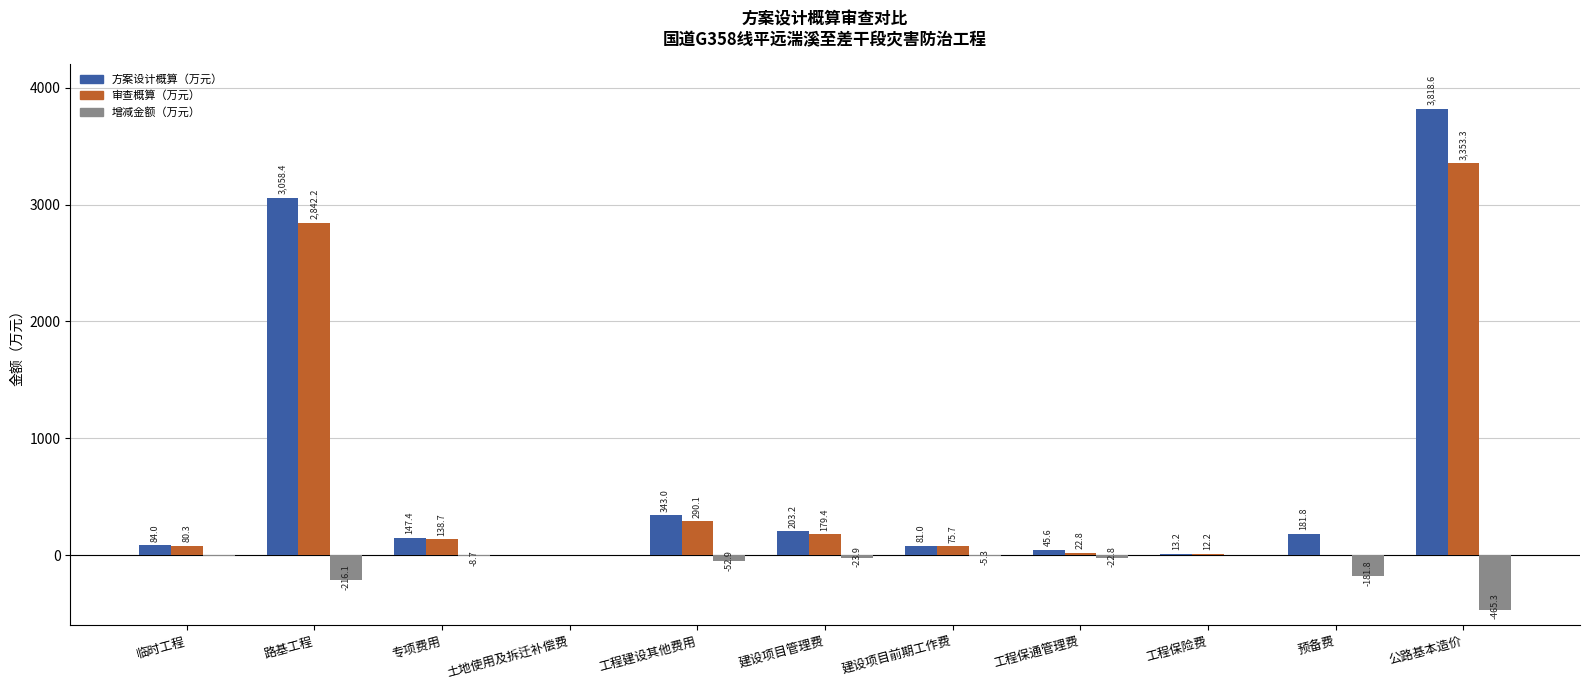

Where is 增减金额（万元） nearest to the value -233?

路基工程